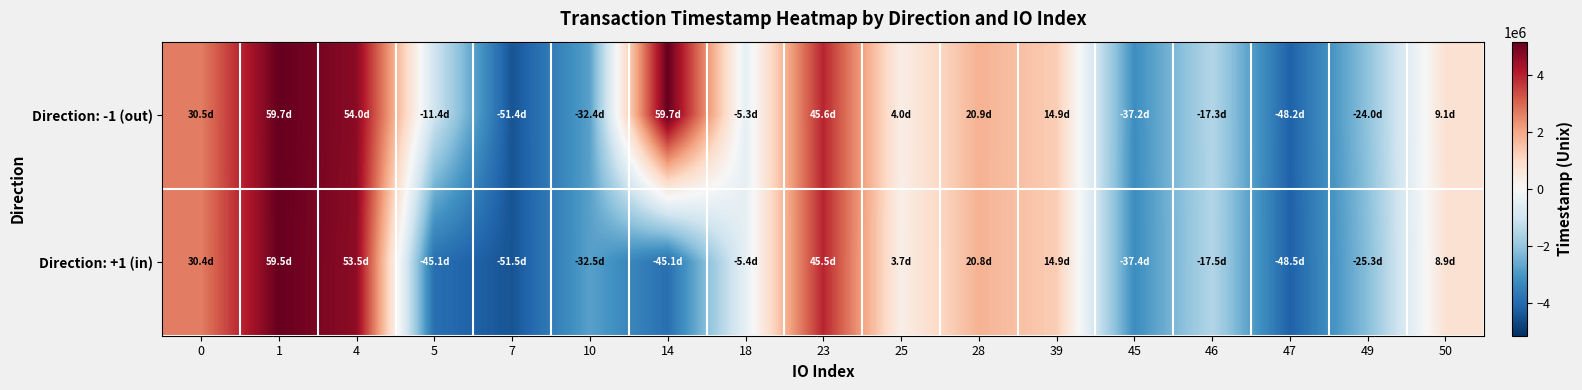

Reading left to right, list all the values displayed in this chart.

Direction: -1 (out): 0=2631706.4	1=5161365.4	4=4665863.4	5=-986423.6	7=-4445047.6	10=-2796186.6	14=5161365.4	18=-457029.6	23=3940028.4	25=347137.4	28=1806580.4	39=1286538.4	45=-3209879.6	46=-1495240.6	47=-4167018.6	49=-2076962.6	50=782405.4
Direction: +1 (in): 0=2629867.4	1=5139669.4	4=4618701.4	5=-3896352.6	7=-4452530.6	10=-2803711.6	14=-3900161.6	18=-464216.6	23=3931550.4	25=315609.4	28=1799955.4	39=1284625.4	45=-3230534.6	46=-1512904.6	47=-4189734.6	49=-2188789.6	50=769754.4